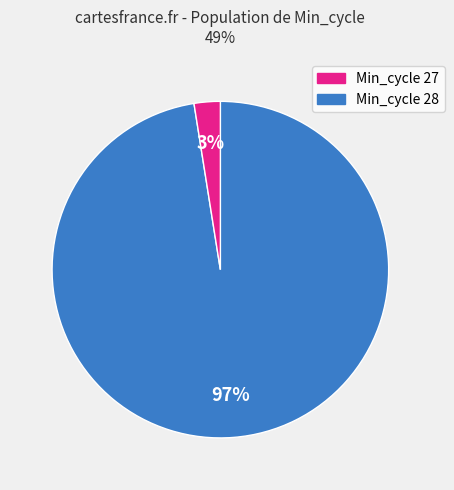

Does any single category account for the majority?

Yes